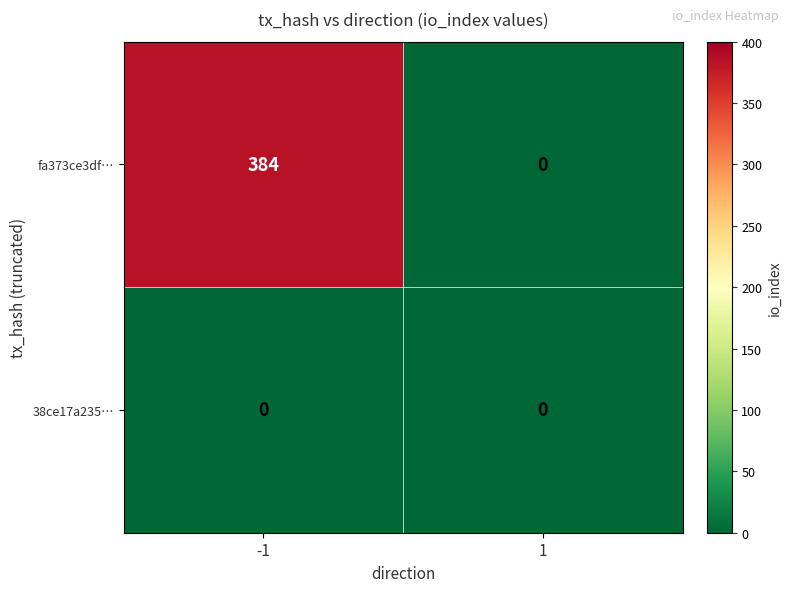

True or false: 38ce17a235… has a value of 0 at 1.

True